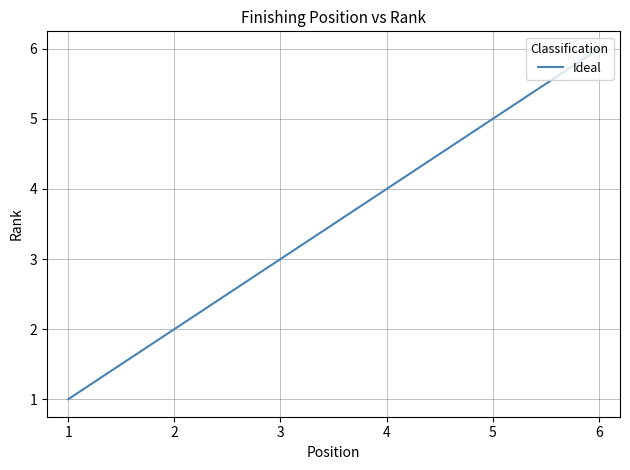

Where is the data nearest to the value 3?

3